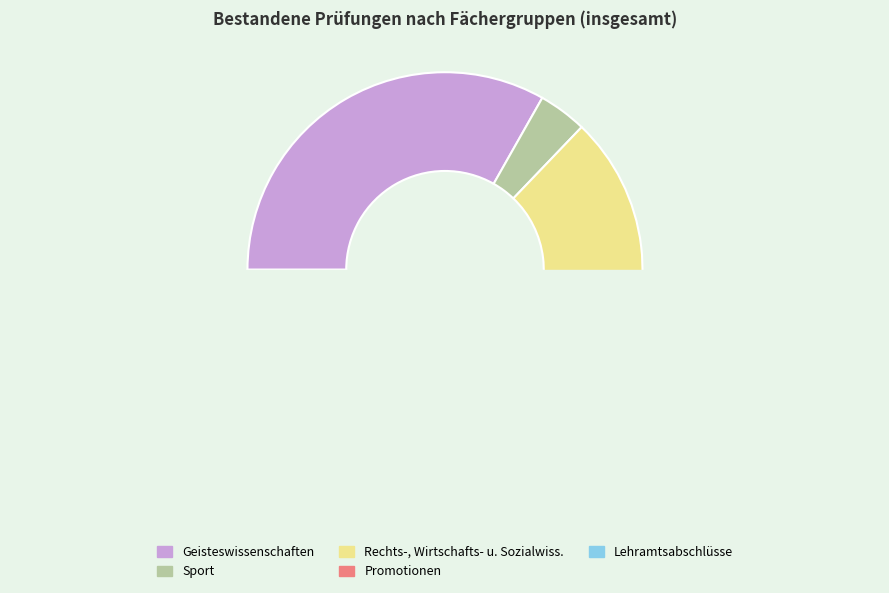

Which slice is the smallest?

Promotionen